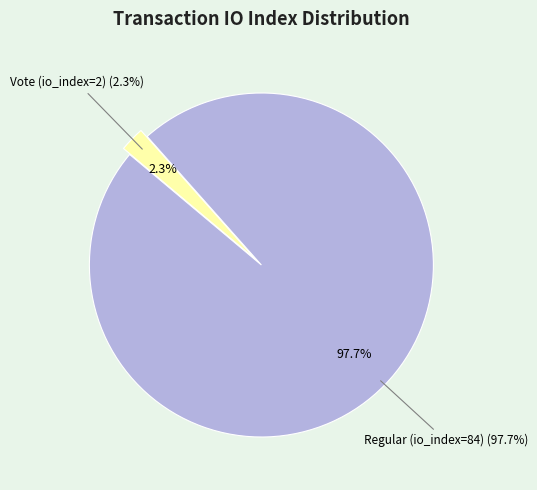

Which slice is the smallest?

Vote (io_index=2)